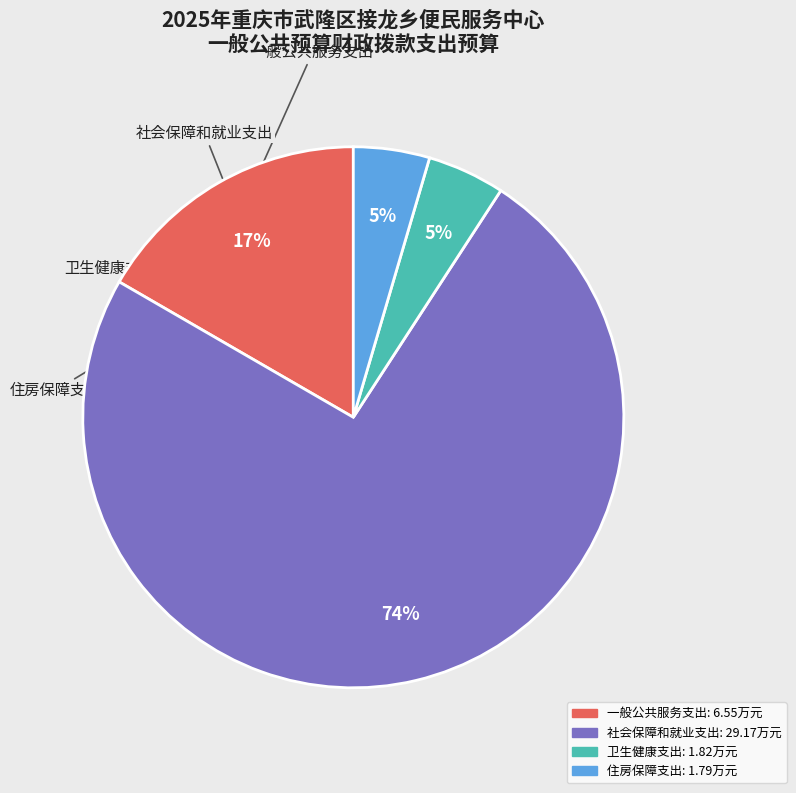

To the nearest percent, what is the average slice percentage?

25%